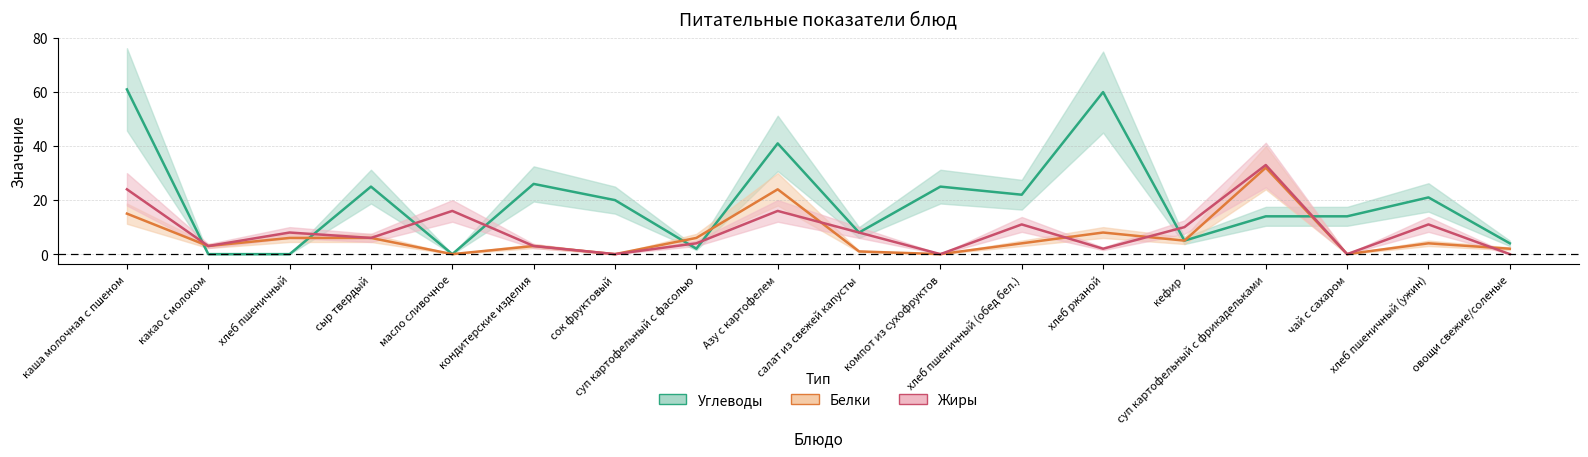

After their last crossing, which series has the higher values: Жиры or Белки?

Белки